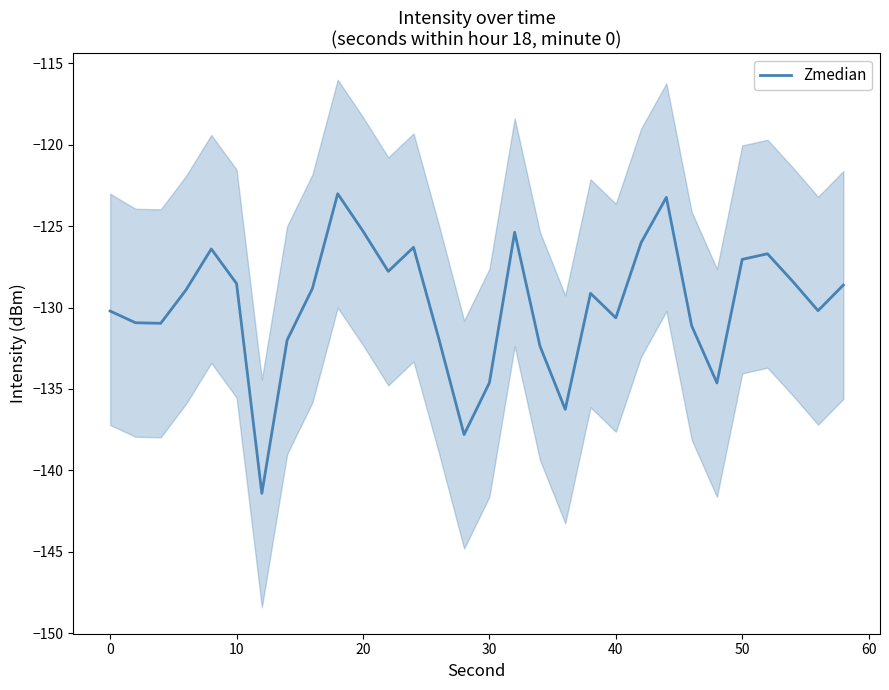

What is the highest value of the Zmedian series?

-123.0